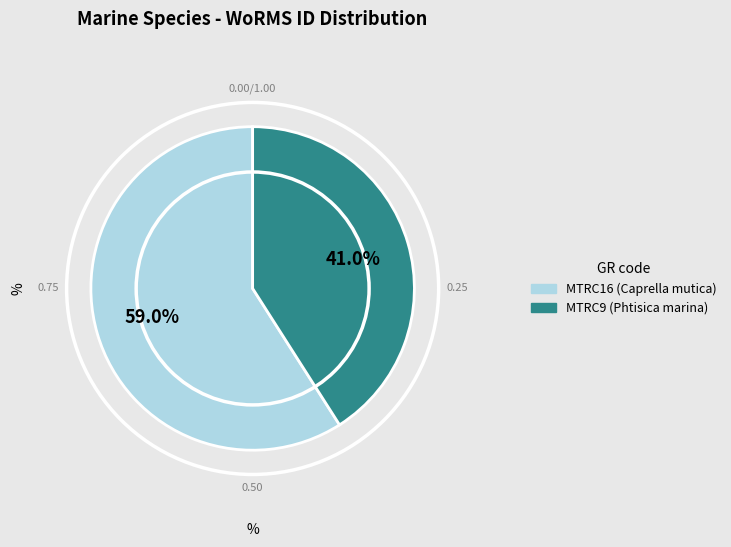

To the nearest percent, what is the difference between the MTRC16 and MTRC9 slice percentages?

18%